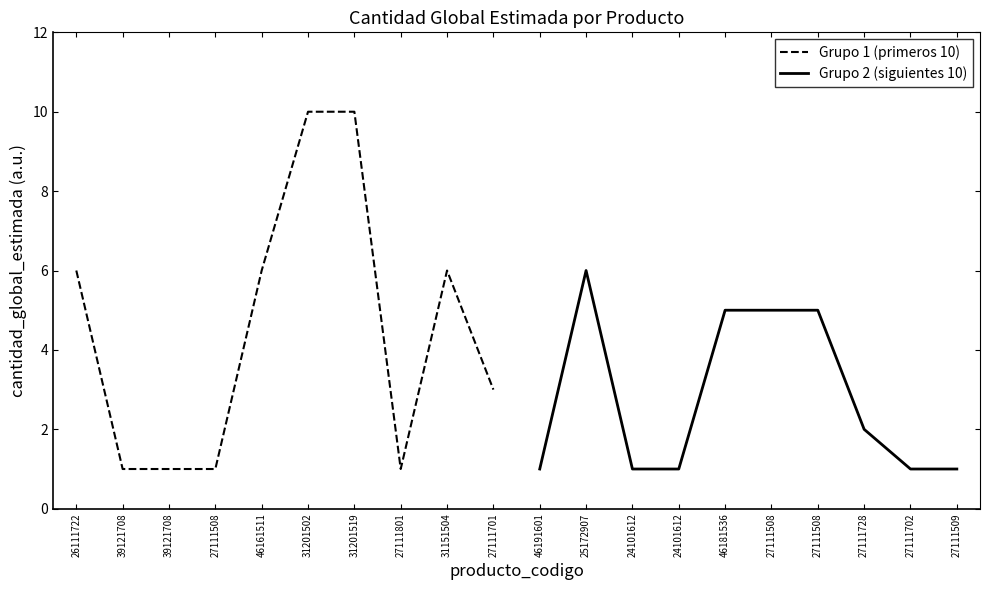

Which series has the widest spread of values?

Grupo 1 (primeros 10)